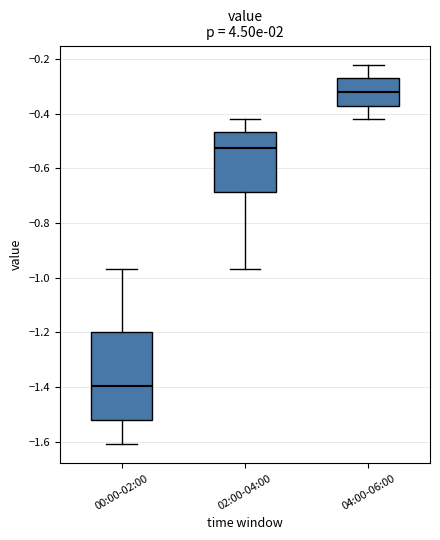

Reading left to right, read every box against the y-axis: the position of its median line, the range the box covers, and the ends of its whiskers. The values are not printed on the chart, so give them approximately, as read against the axis.

00:00-02:00: median -1.40, box -1.52 to -1.20, whiskers -1.60 to -0.96
02:00-04:00: median -0.52, box -0.68 to -0.46, whiskers -0.96 to -0.42
04:00-06:00: median -0.32, box -0.36 to -0.26, whiskers -0.42 to -0.22